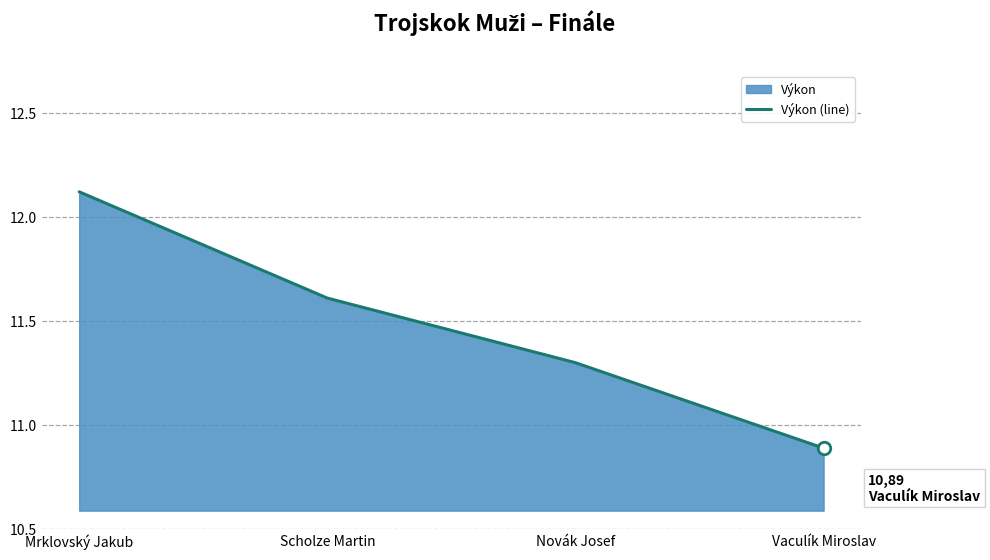

How many data points are less than 11?

1